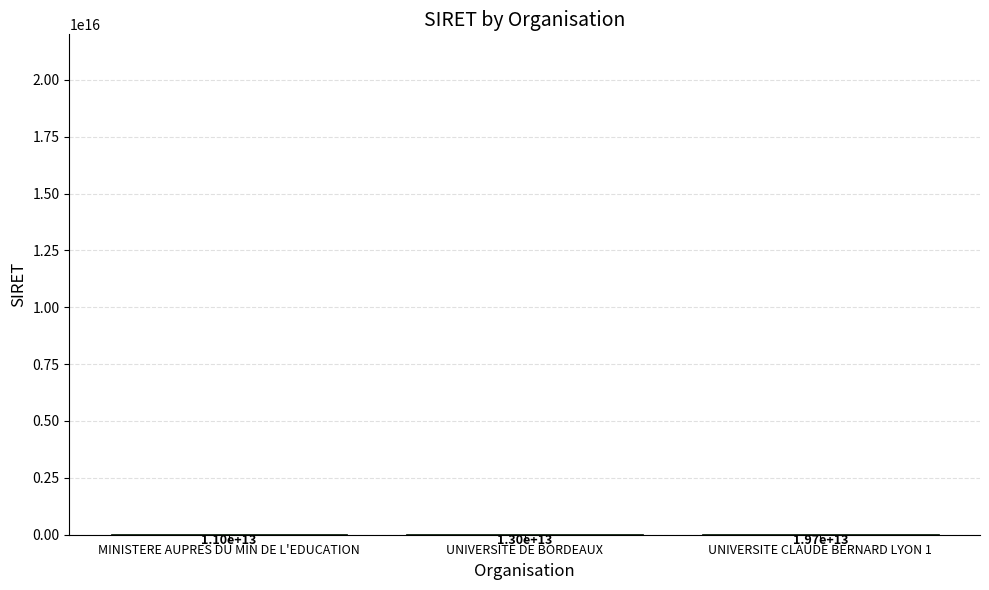

Between UNIVERSITE CLAUDE BERNARD LYON 1 and MINISTERE AUPRES DU MIN DE L'EDUCATION, which is larger?

UNIVERSITE CLAUDE BERNARD LYON 1